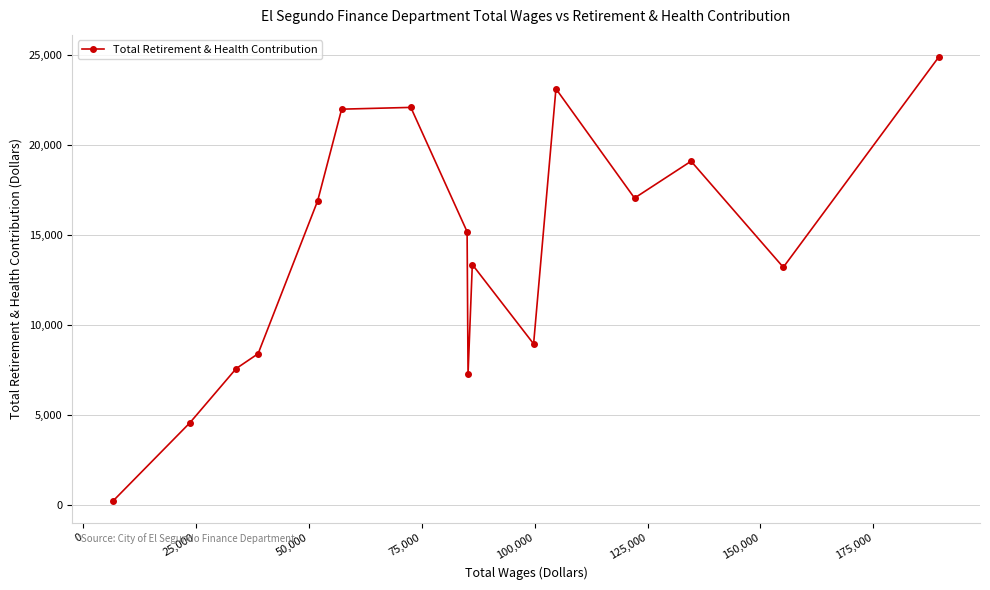

How many interior local peaks (higher than both neighbors) does the data have?

4